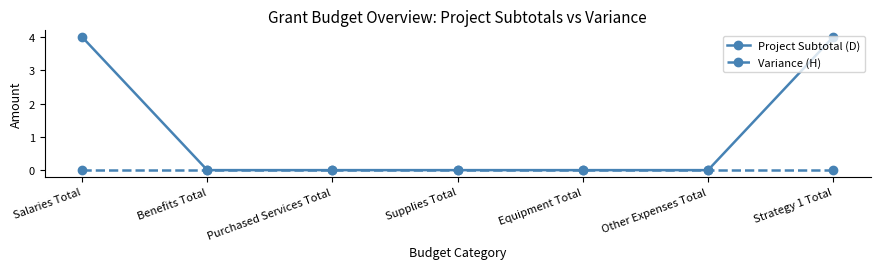

Rank the series by their average value, from highest to lowest.

Project Subtotal (D), Variance (H)